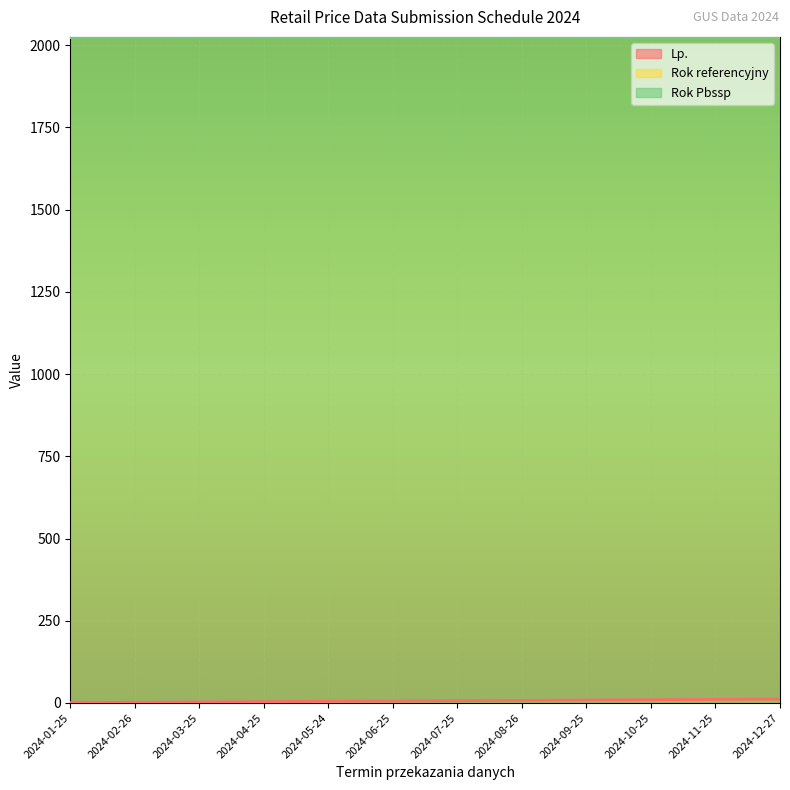

What is the label of the 1st point from the left?

2024-01-25